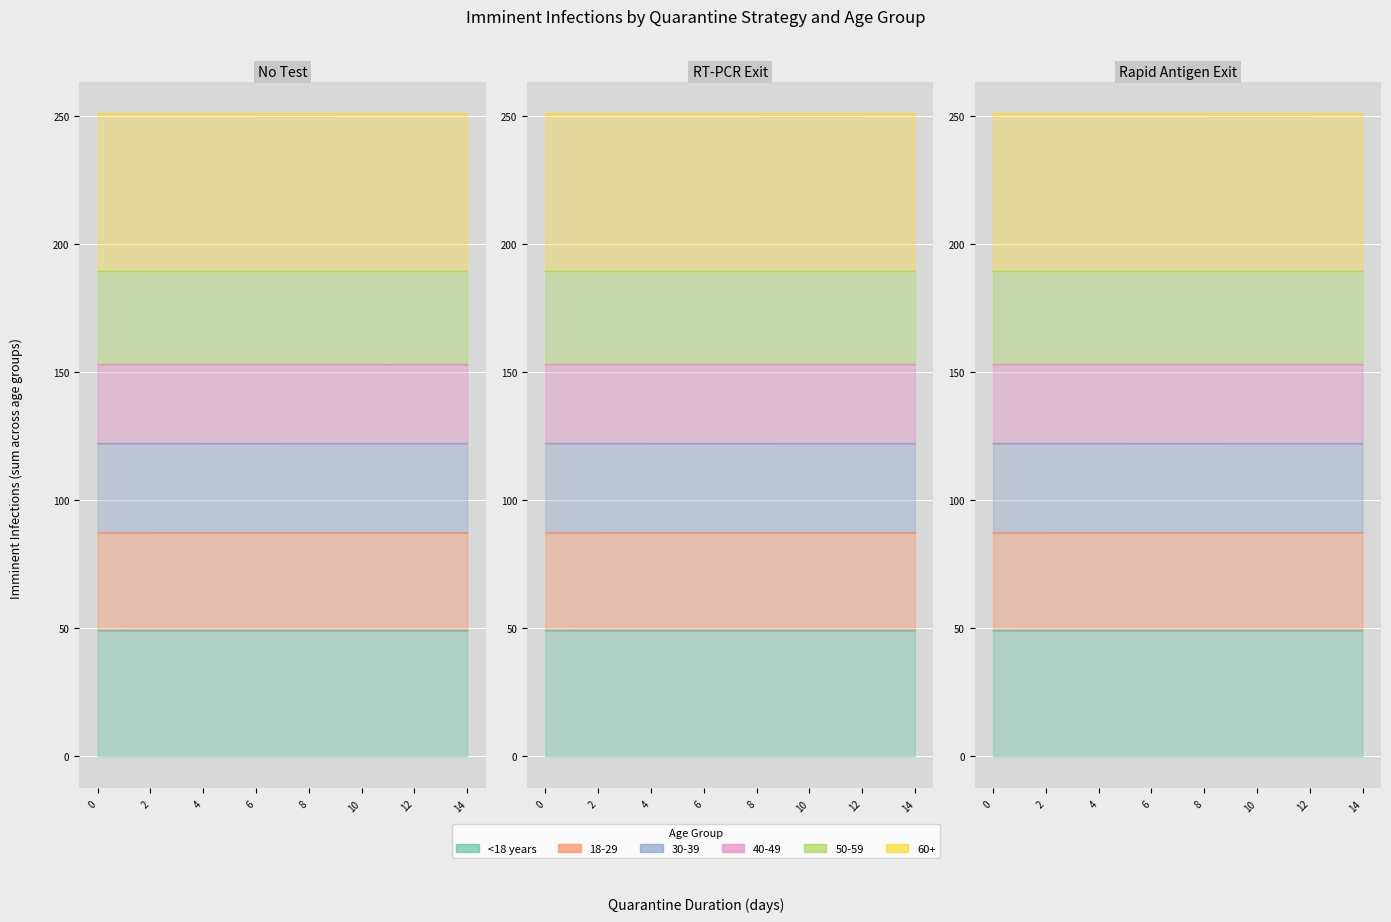

What is the difference between the highest and lowest values at 13?

201.9